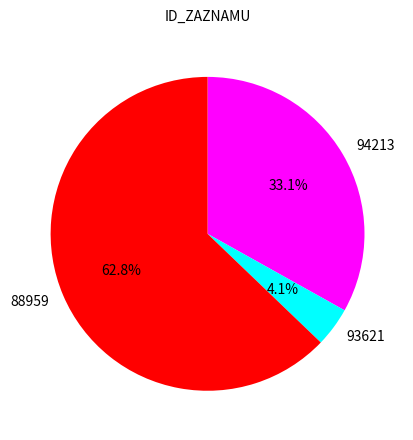

Rank the categories by value from highest to lowest.

88959, 94213, 93621